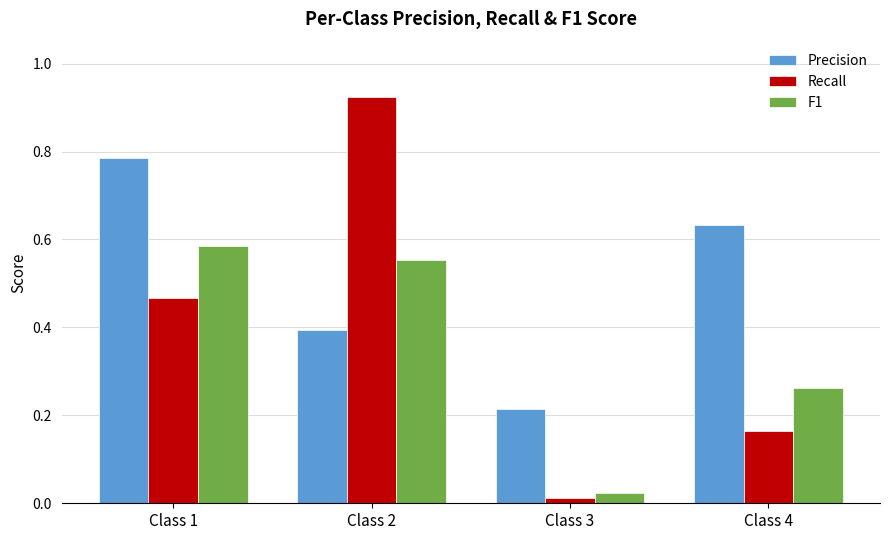

Does the chart contain stacked bars?

No